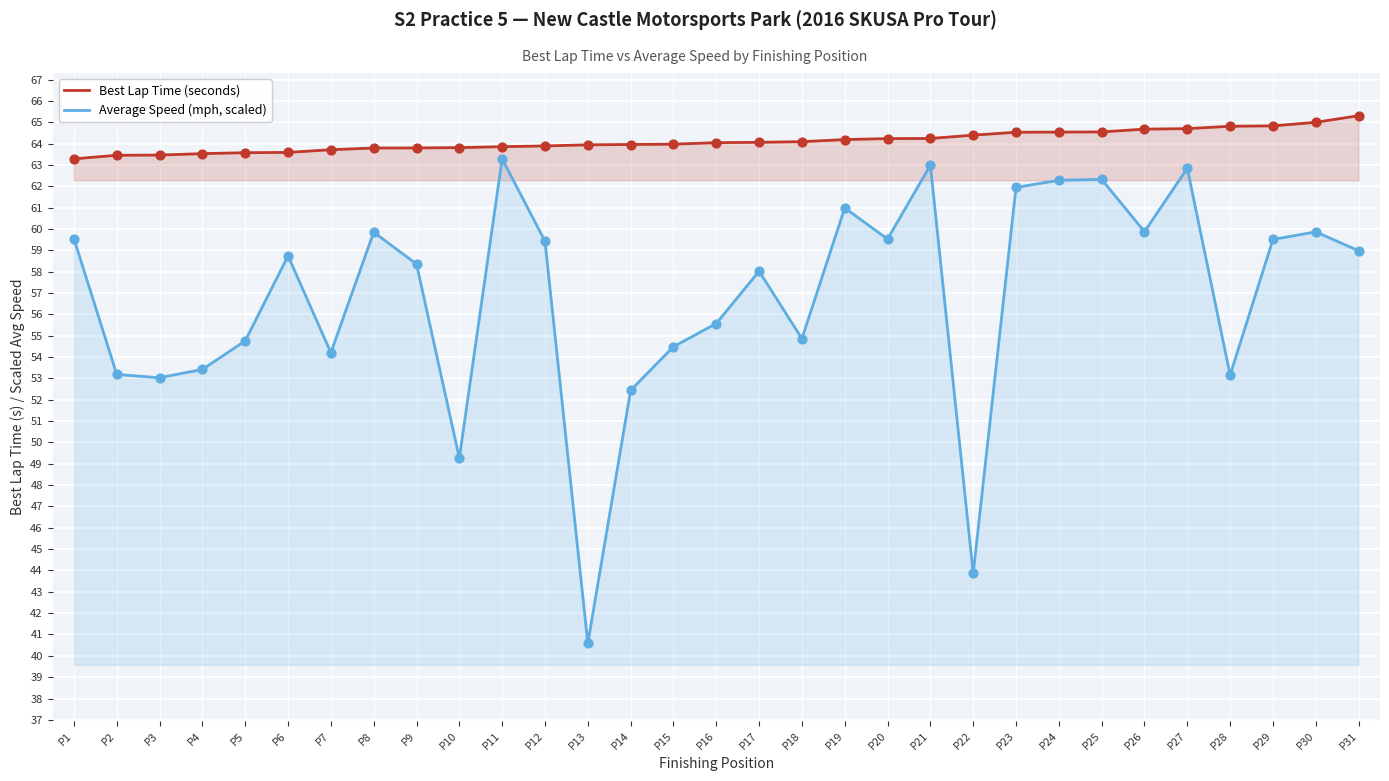

At which category is the sum across all series the highest?

P27